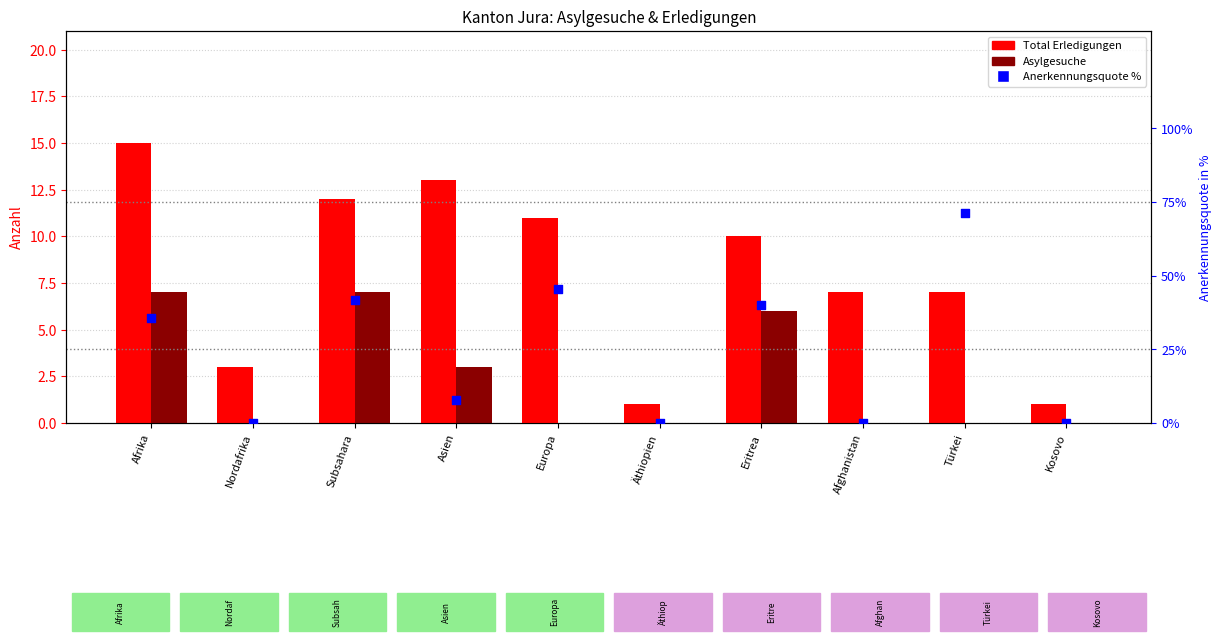

Which series has the widest spread of Y values?

Anerkennungsquote %